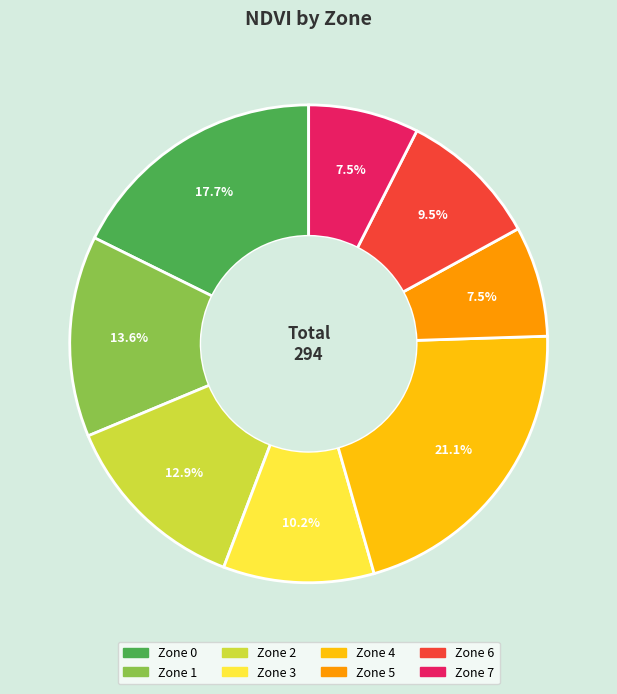

What percentage do Zone 3 and Zone 0 together represent?

27.9%